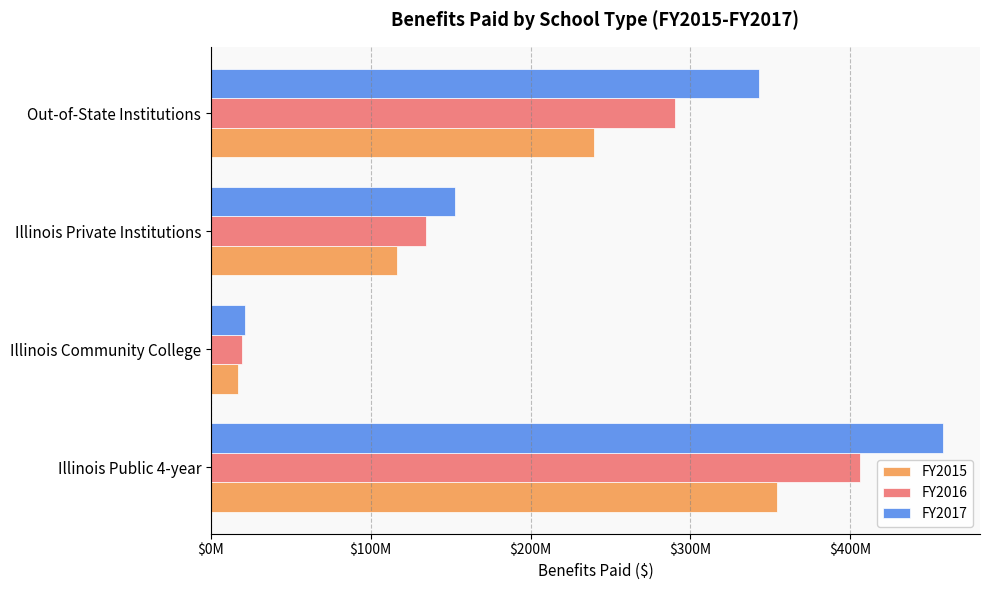

What are all the series names shown in the legend?

FY2015, FY2016, FY2017